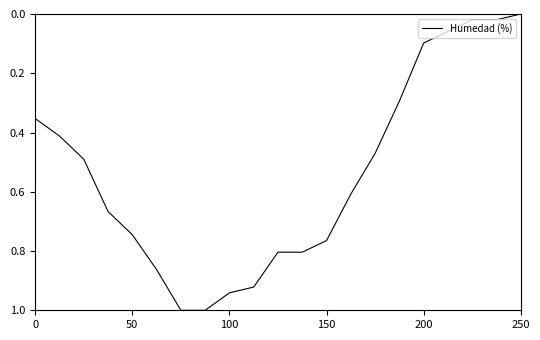

What is the greatest value displayed?

1.0